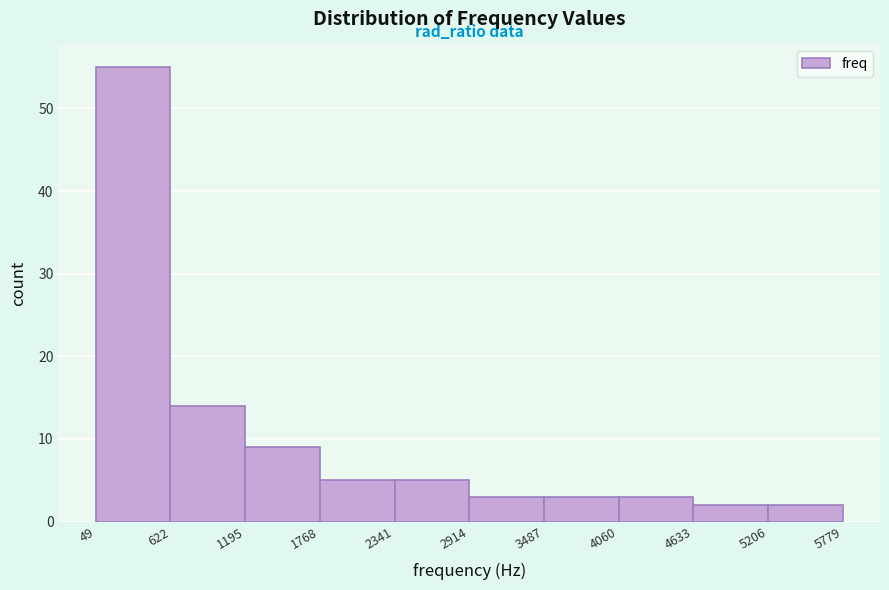

Reading left to right, transcribe this chart: for each bar, give the range it covers on the x-axis and its height. The values are not printed on the chart, so give them approximately, as read against the axis.

49 to 622: 55
622 to 1195: 14
1195 to 1768: 9
1768 to 2341: 5
2341 to 2914: 5
2914 to 3487: 3
3487 to 4060: 3
4060 to 4633: 3
4633 to 5206: 2
5206 to 5779: 2